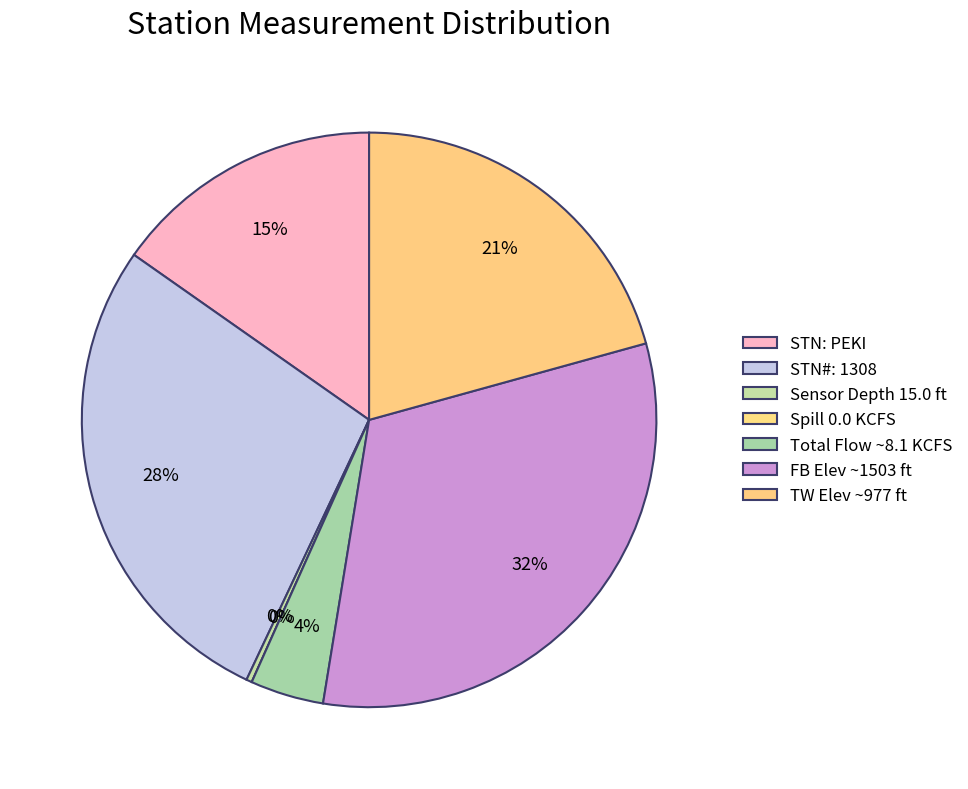

Is SPILL (KCFS) the majority of the pie?

No